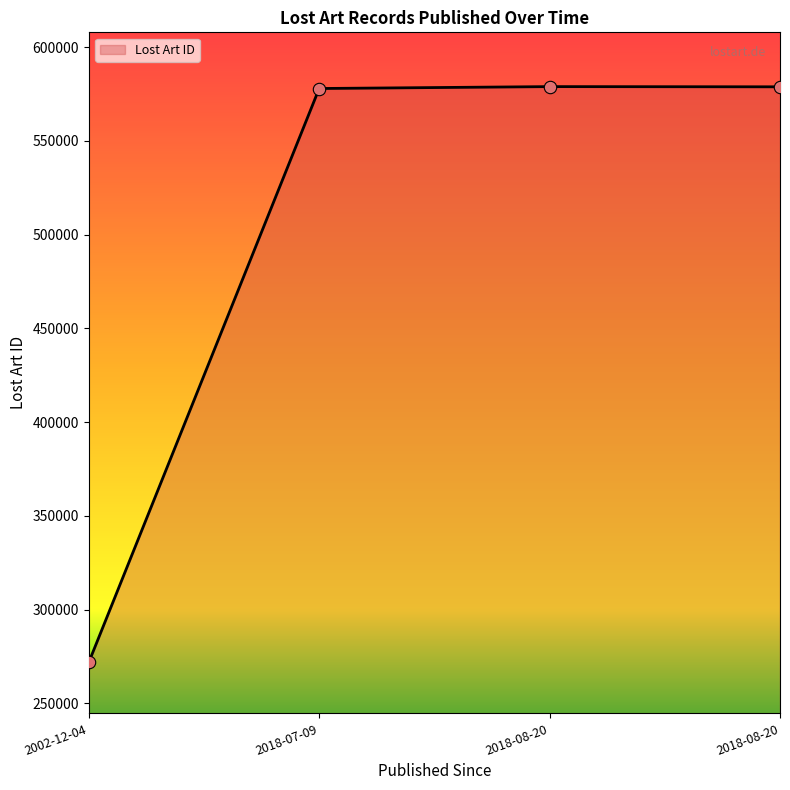

What is the change in value from 2018-07-09 to 2018-08-20?

+1012